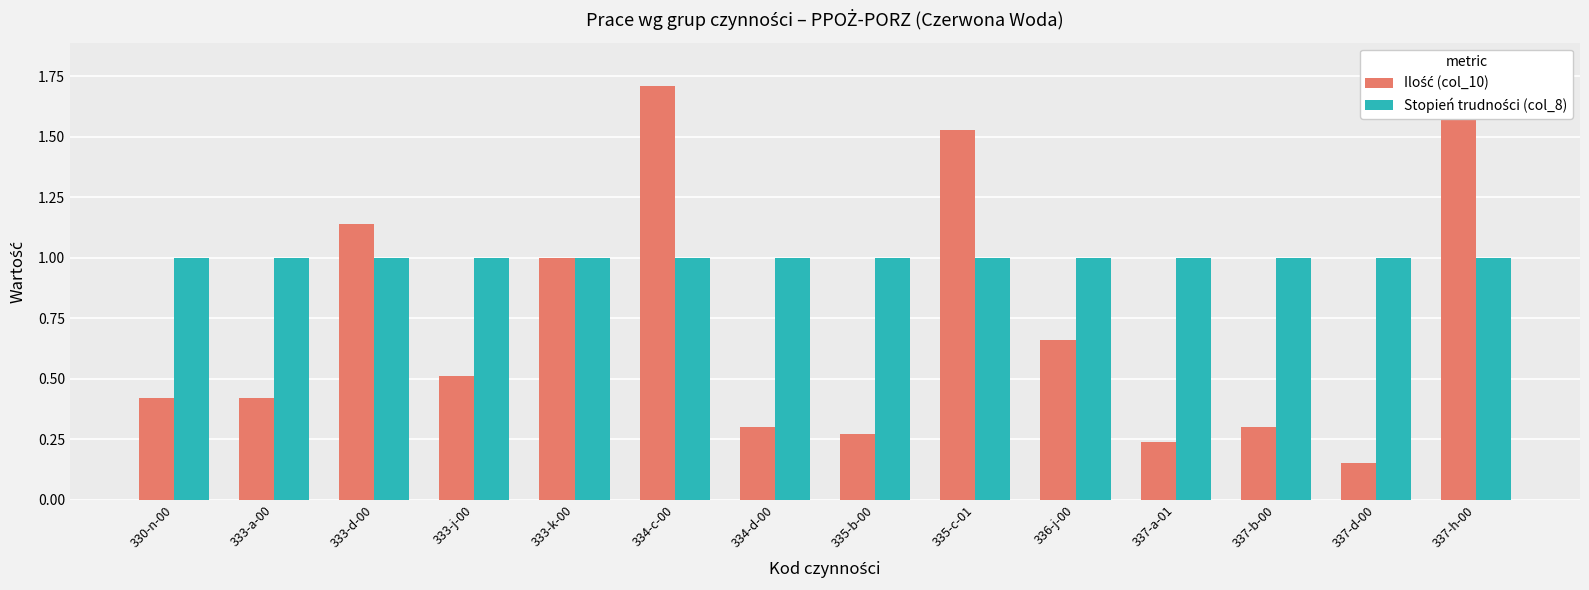

What is the highest value of the Stopień trudności (col_8) series?

1.0